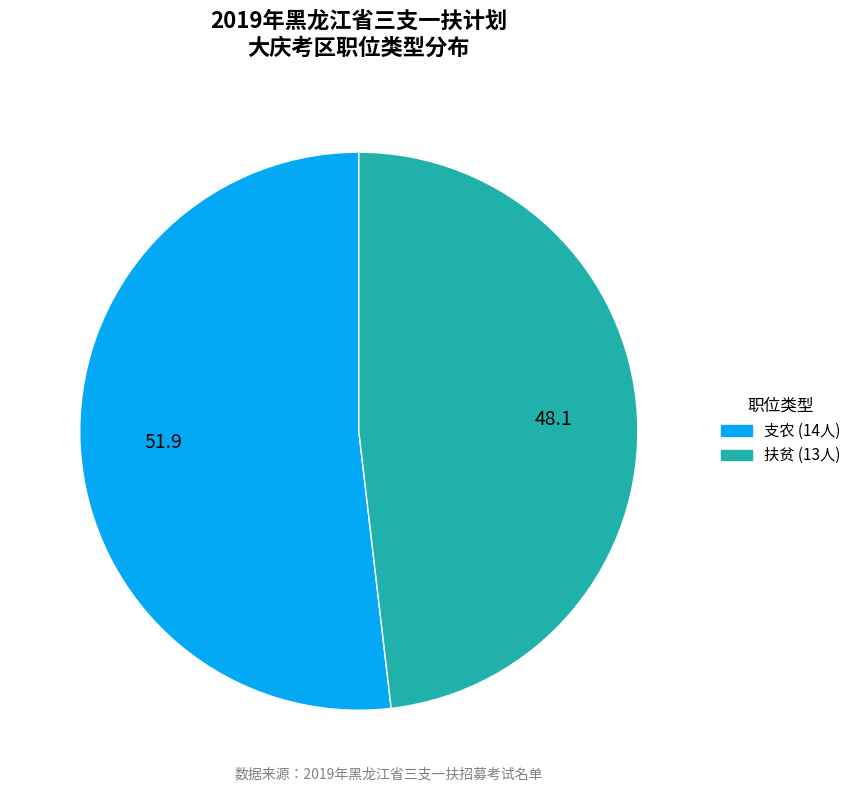

Count the number of slices in the pie.

2